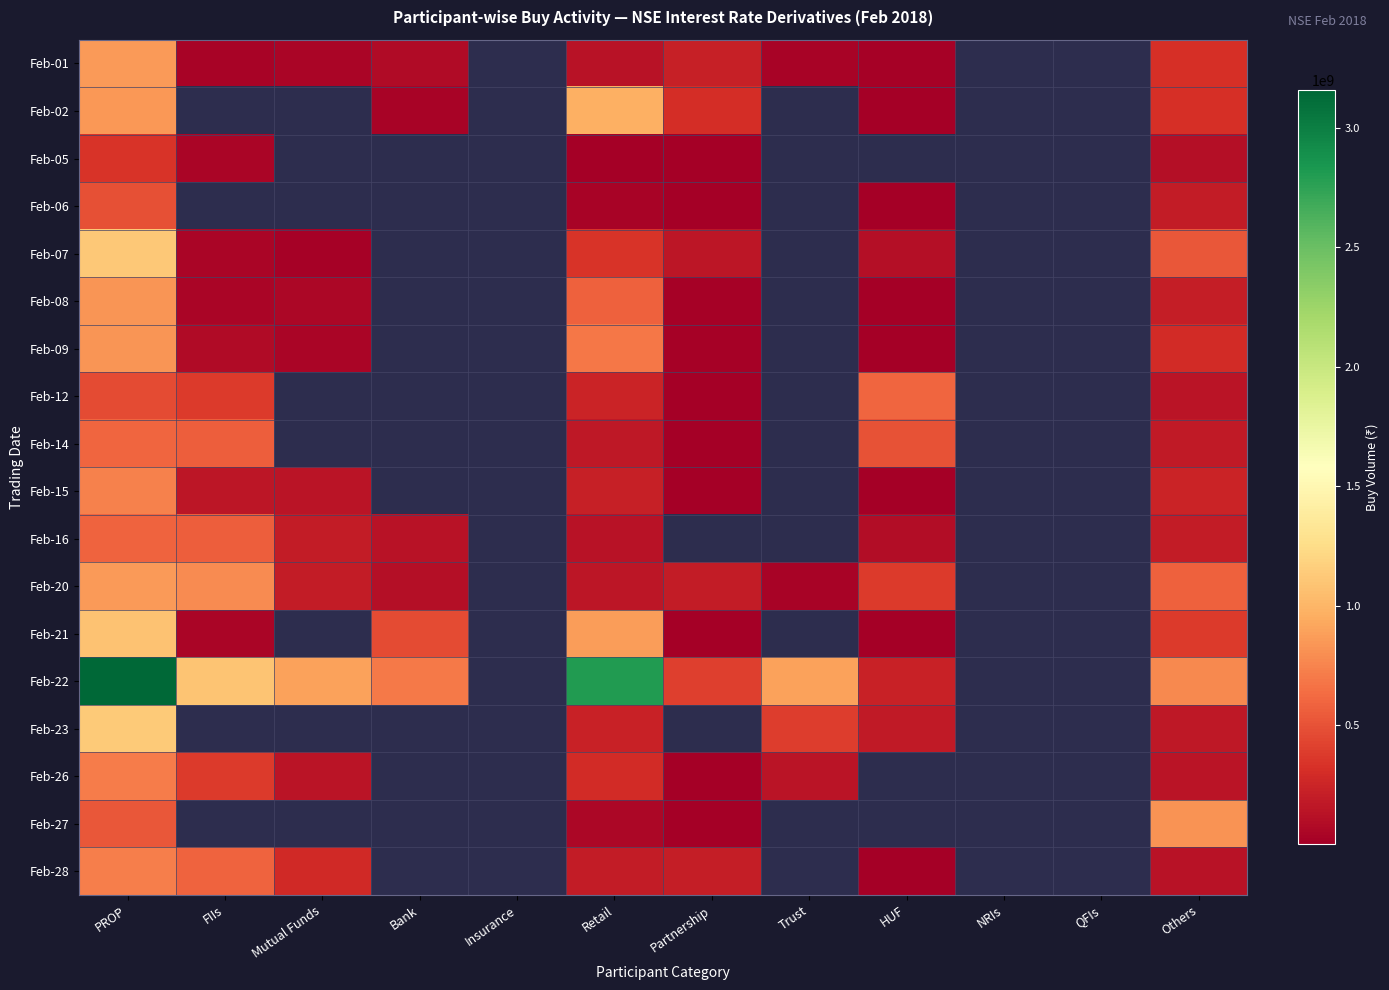

True or false: Feb-21 has a value of 464437.0 at Partnership.

True